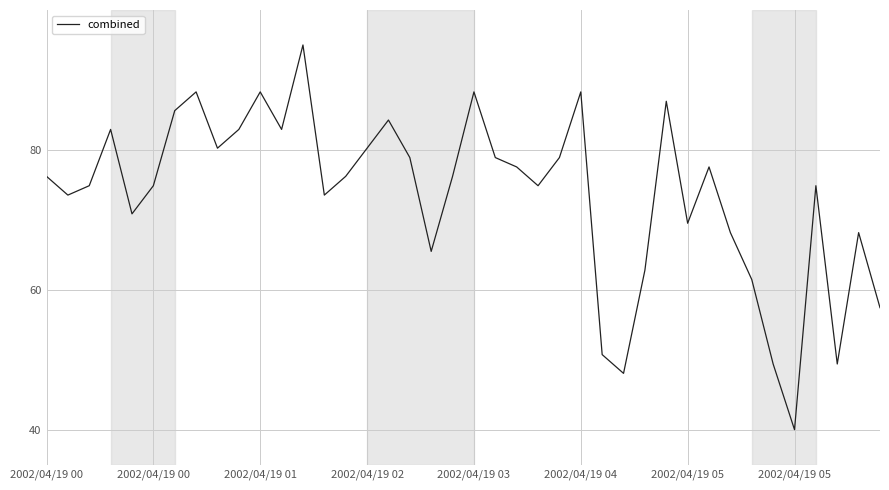

Does the chart display data point markers on the line(s)?

No